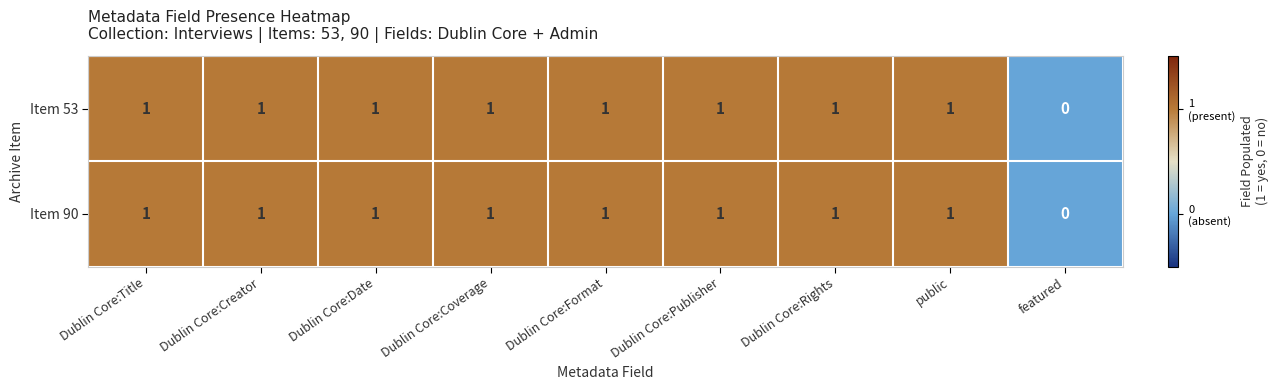

What is the sum of all Item 53 values?

8